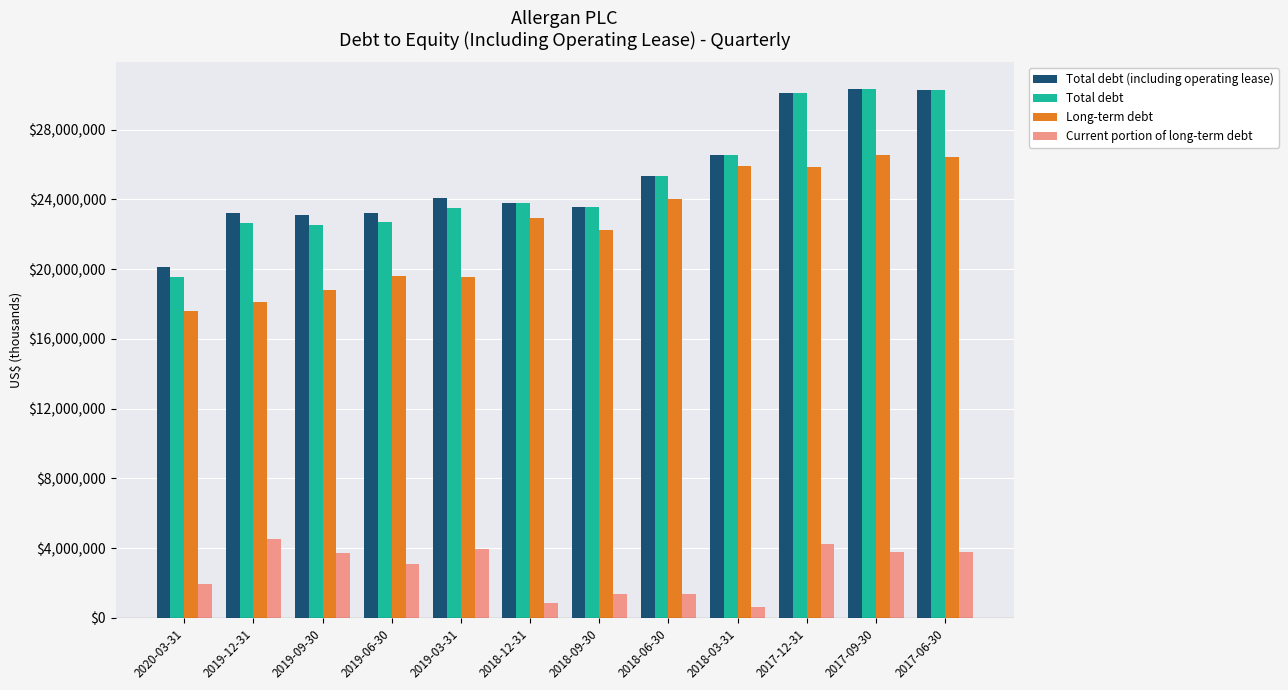

What is the maximum value for Total debt?

30336100